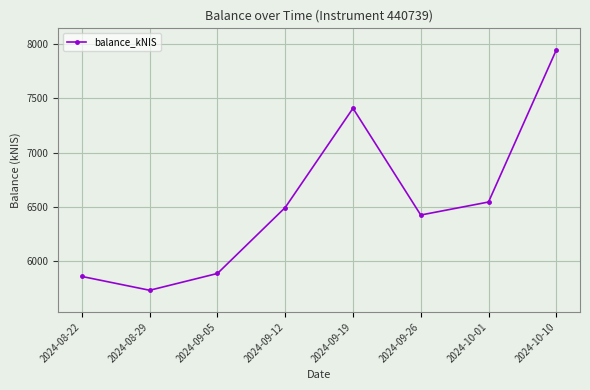

What is the average value?

6535.4